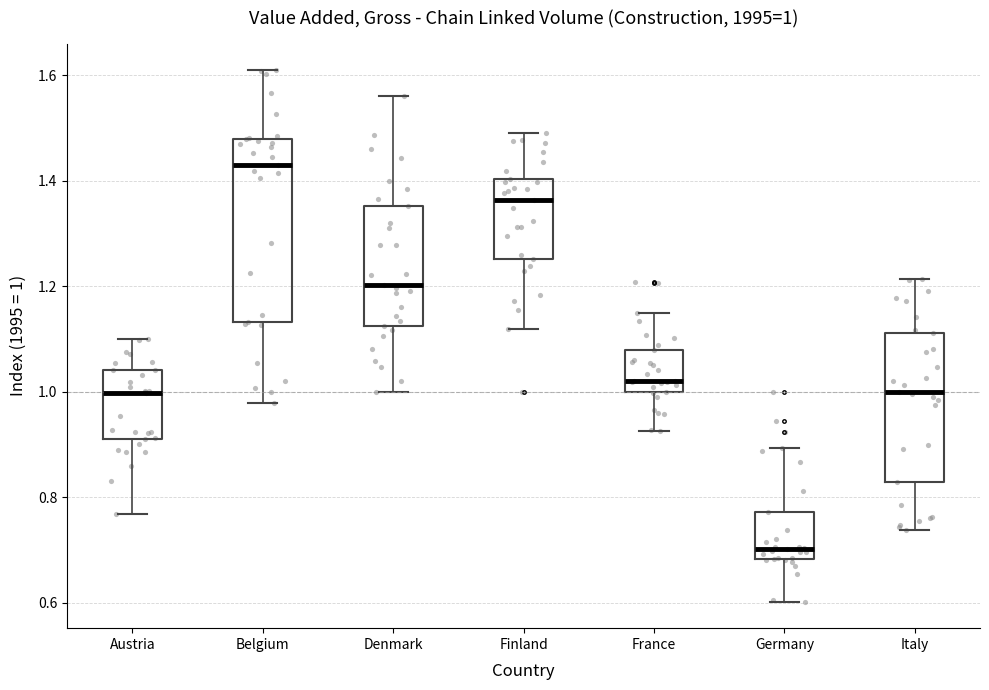

Which box's median line is the highest?

Belgium